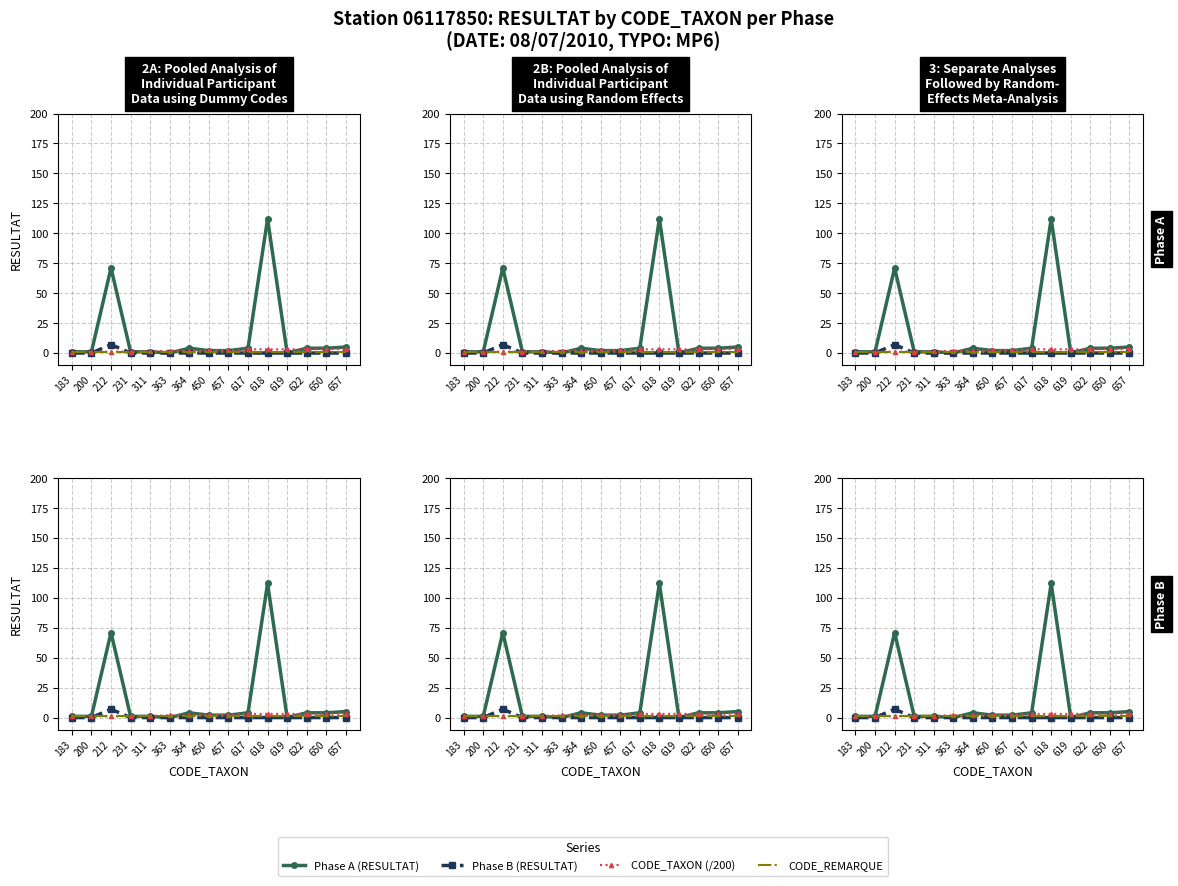

Rank the categories by CODE_REMARQUE value from lowest to highest.

183, 200, 212, 231, 311, 363, 364, 450, 457, 617, 618, 619, 622, 650, 657